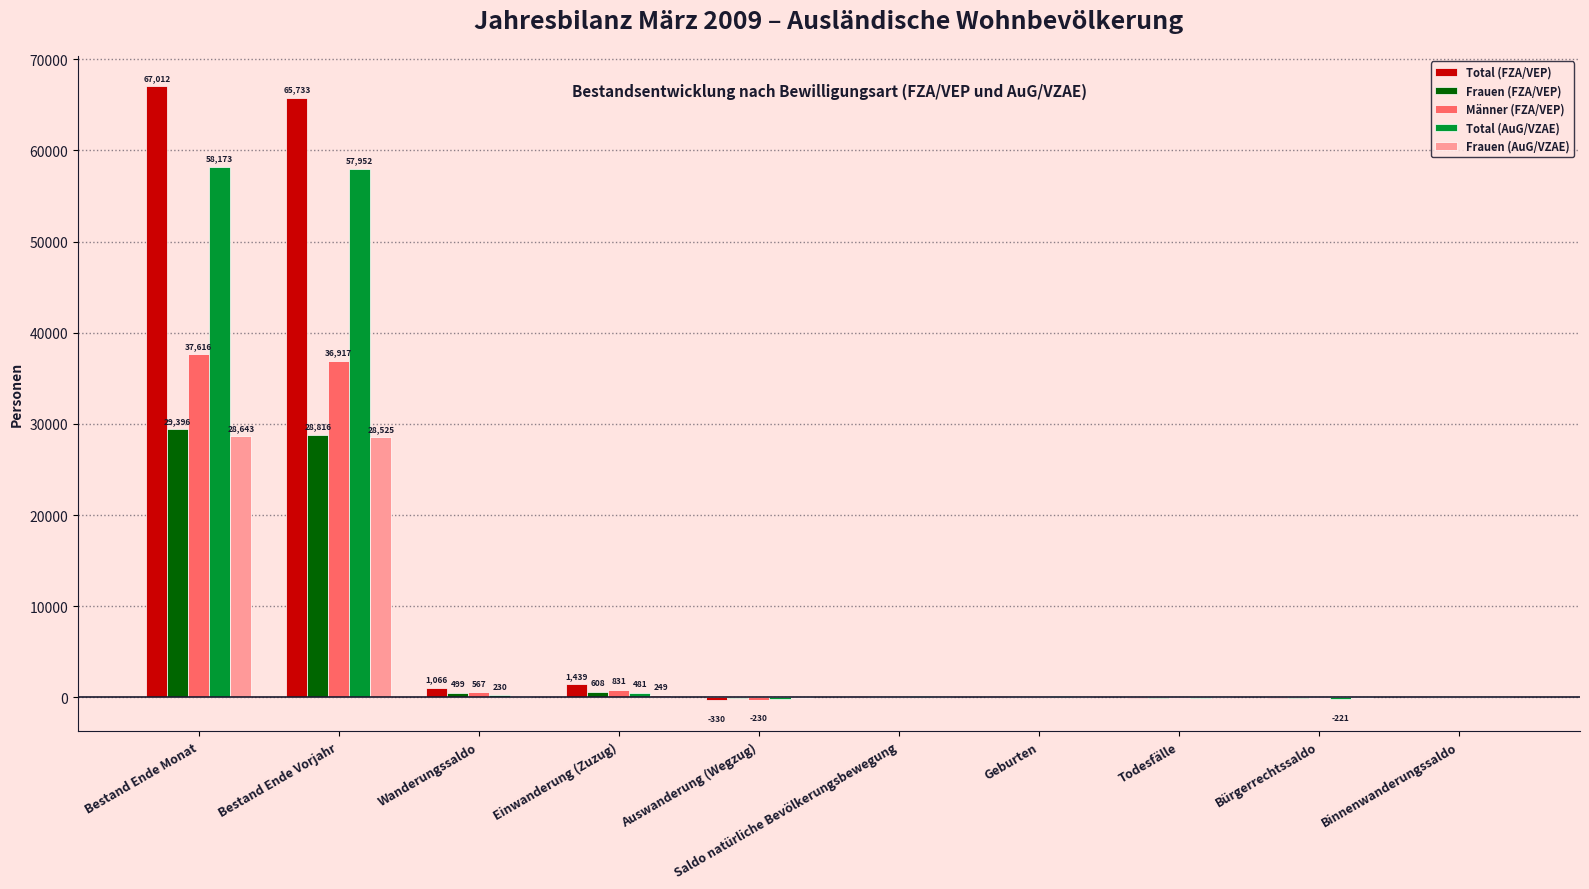

What is the greatest value displayed?

67012